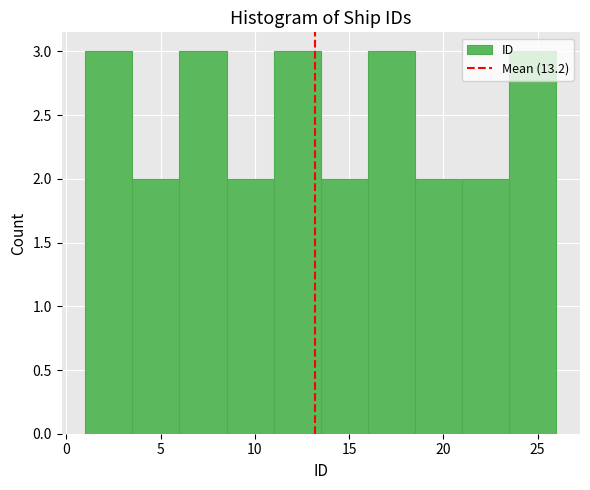

Reading left to right, list every bar in this chart as the range it spans on the x-axis followed by its height. The values are not printed on the chart, so give them approximately, as read against the axis.

1.0 to 3.5: 3
3.5 to 6.0: 2
6.0 to 8.5: 3
8.5 to 11.0: 2
11.0 to 13.5: 3
13.5 to 16.0: 2
16.0 to 18.5: 3
18.5 to 21.0: 2
21.0 to 23.5: 2
23.5 to 26.0: 3